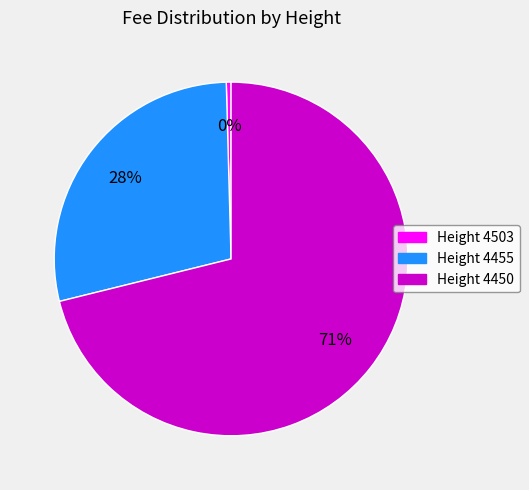

What percentage is the Height 4455 slice, to the nearest percent?

28%